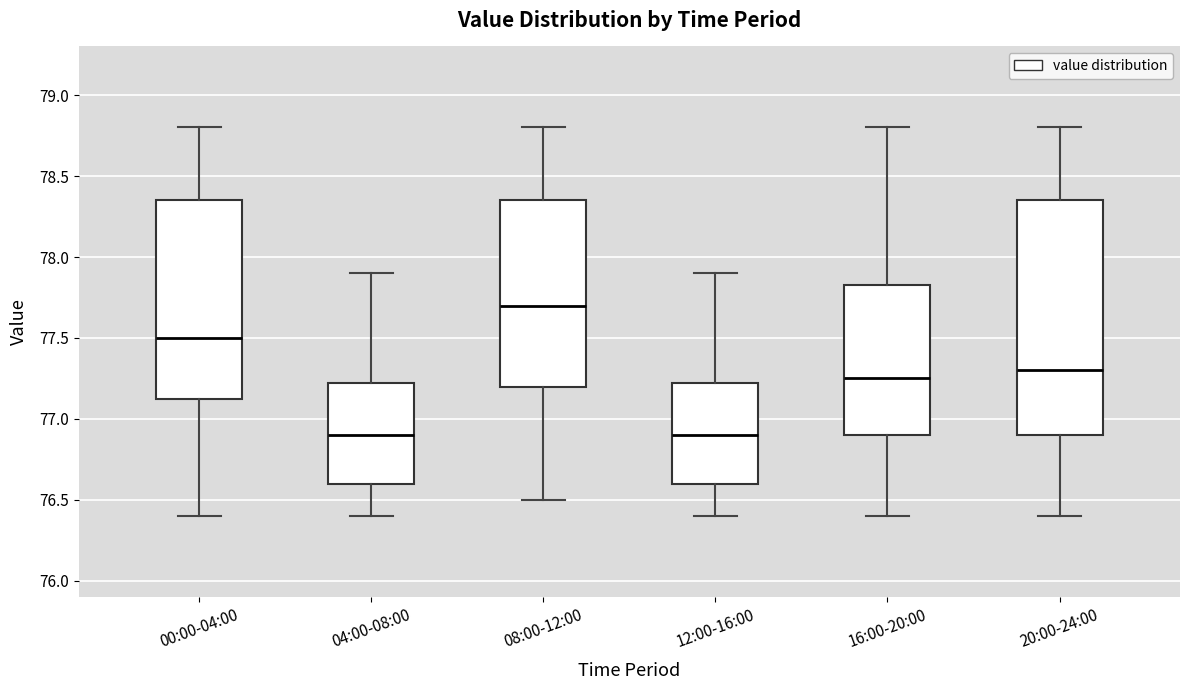

Reading left to right, read every box against the y-axis: the position of its median line, the range the box covers, and the ends of its whiskers. The values are not printed on the chart, so give them approximately, as read against the axis.

00:00-04:00: median 77.50, box 77.15 to 78.35, whiskers 76.40 to 78.80
04:00-08:00: median 76.90, box 76.60 to 77.25, whiskers 76.40 to 77.90
08:00-12:00: median 77.70, box 77.20 to 78.35, whiskers 76.50 to 78.80
12:00-16:00: median 76.90, box 76.60 to 77.25, whiskers 76.40 to 77.90
16:00-20:00: median 77.25, box 76.90 to 77.85, whiskers 76.40 to 78.80
20:00-24:00: median 77.30, box 76.90 to 78.35, whiskers 76.40 to 78.80